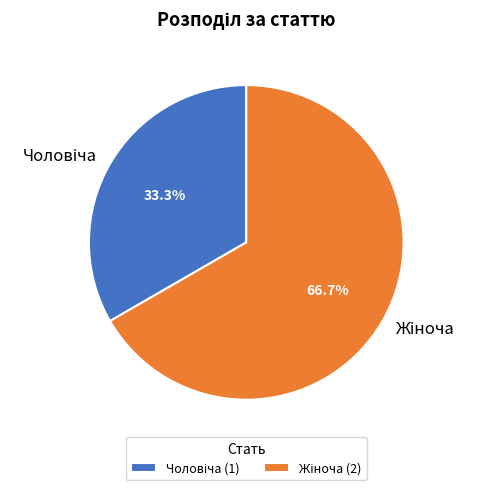

Does any single category account for the majority?

Yes